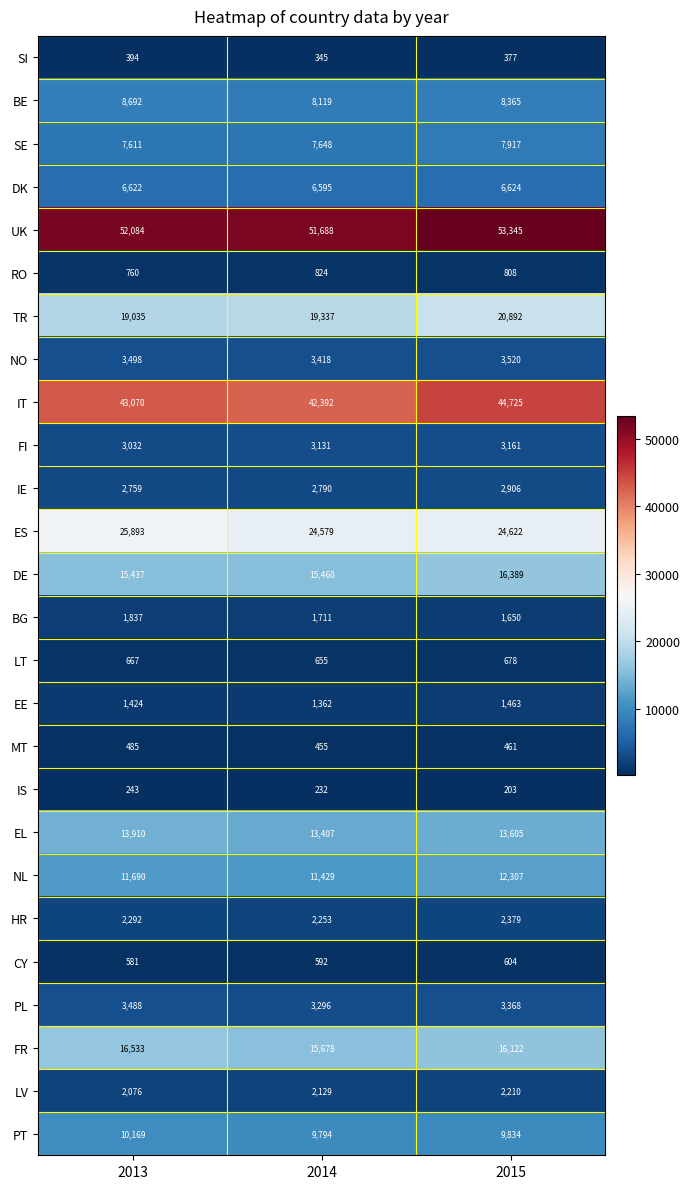

At 2014, list the series in order from largest to smallest.

UK, IT, ES, TR, FR, DE, EL, NL, PT, BE, SE, DK, NO, PL, FI, IE, HR, LV, BG, EE, RO, LT, CY, MT, SI, IS